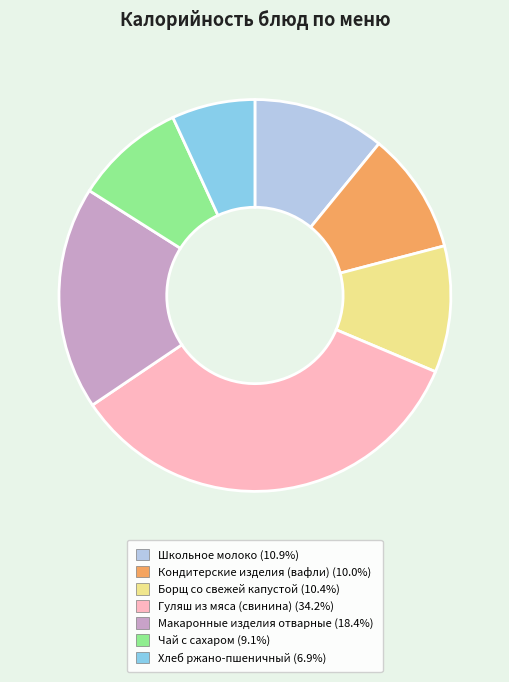

Combined, do Хлеб ржано-пшеничный and Макаронные изделия отварные account for over 50%?

No